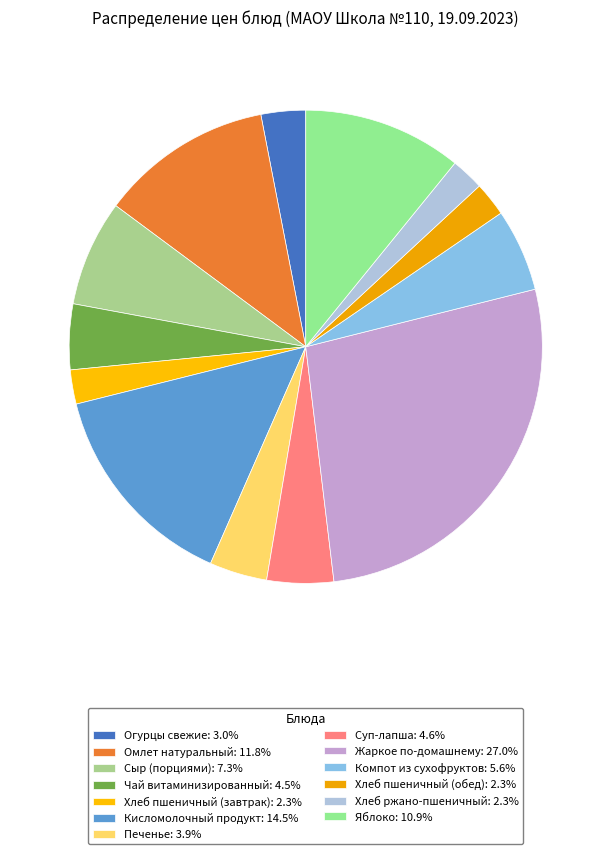

Is there any slice that represents more than half of the pie?

No